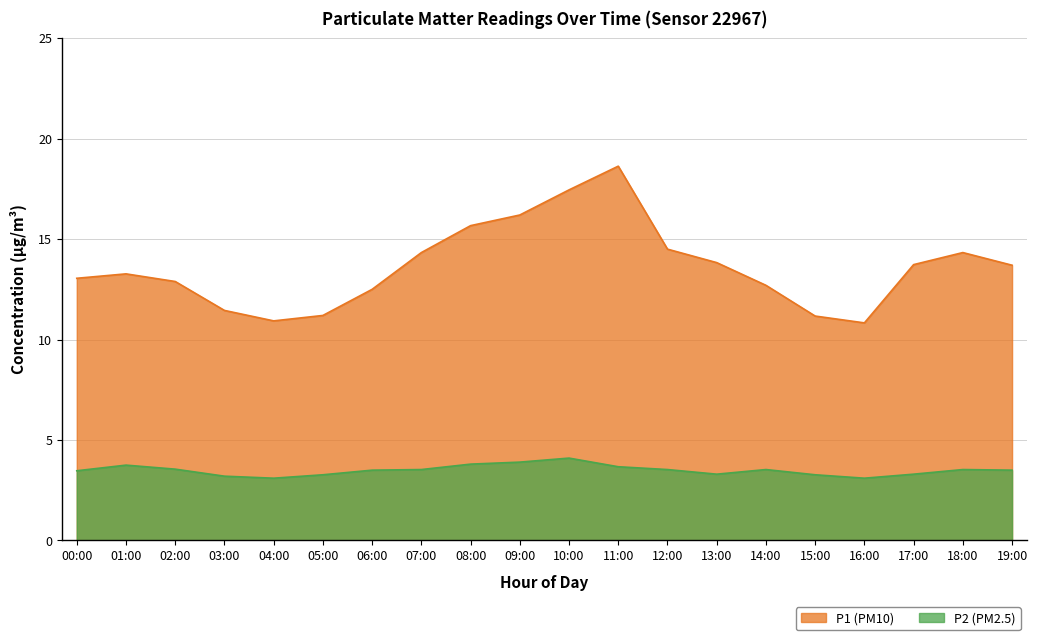

What value does the P1 series have at 13:00?

13.8